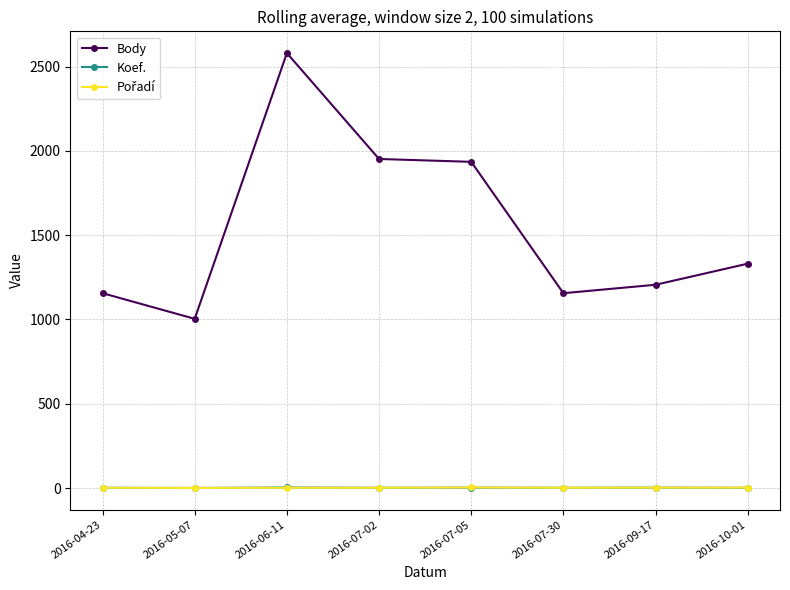

The Koef. series shows 4 at 2016-06-11. True or false?

True